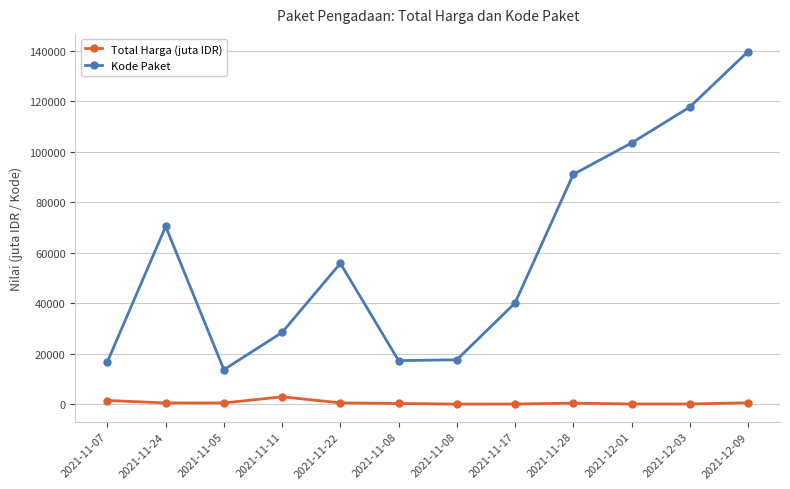

What are all the series names shown in the legend?

Total Harga (juta IDR), Kode Paket